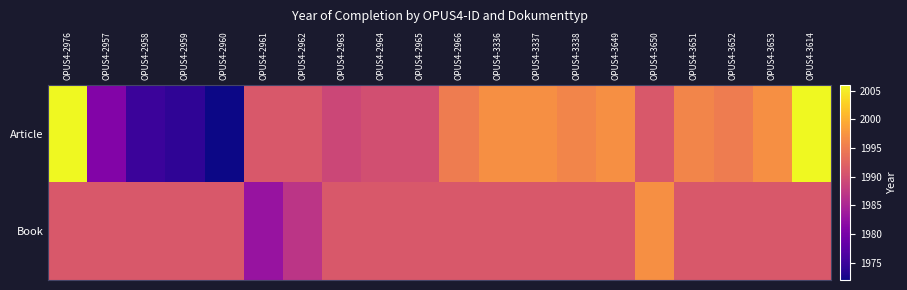

Reading left to right, list all the values displayed in this chart.

Article: OPUS4-2976=2006	OPUS4-2957=1981	OPUS4-2958=1975	OPUS4-2959=1974	OPUS4-2960=1972	OPUS4-2961=1991	OPUS4-2962=1991	OPUS4-2963=1989	OPUS4-2964=1990	OPUS4-2965=1990	OPUS4-2966=1995	OPUS4-3336=1997	OPUS4-3337=1997	OPUS4-3338=1996	OPUS4-3649=1997	OPUS4-3650=1991	OPUS4-3651=1996	OPUS4-3652=1995	OPUS4-3653=1997	OPUS4-3614=2006
Book: OPUS4-2976=1991	OPUS4-2957=1991	OPUS4-2958=1991	OPUS4-2959=1991	OPUS4-2960=1991	OPUS4-2961=1983	OPUS4-2962=1987	OPUS4-2963=1991	OPUS4-2964=1991	OPUS4-2965=1991	OPUS4-2966=1991	OPUS4-3336=1991	OPUS4-3337=1991	OPUS4-3338=1991	OPUS4-3649=1991	OPUS4-3650=1997	OPUS4-3651=1991	OPUS4-3652=1991	OPUS4-3653=1991	OPUS4-3614=1991